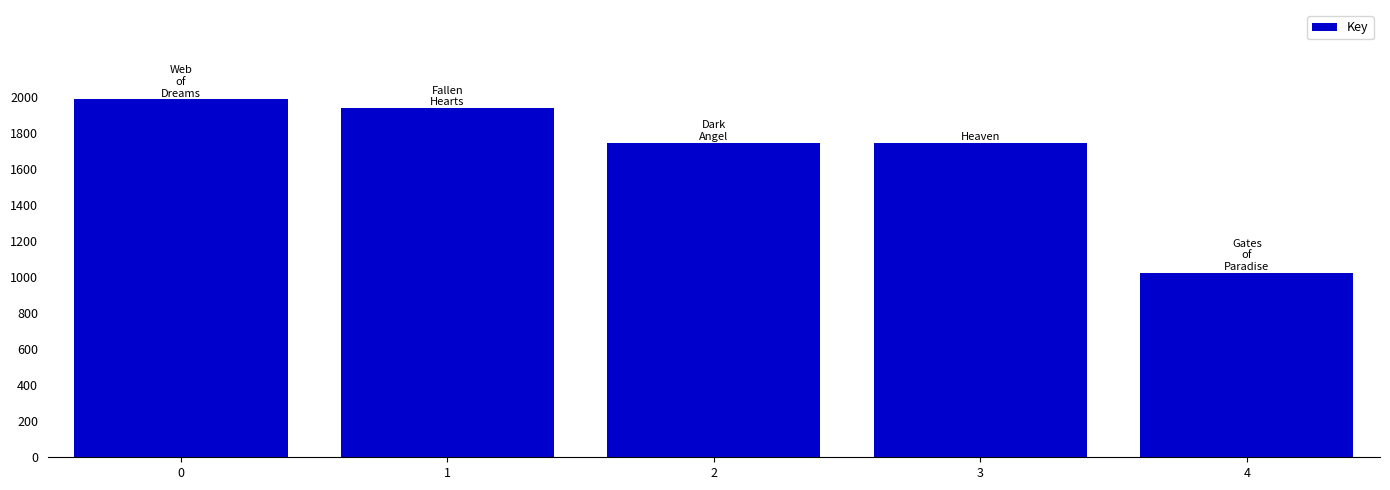

What is the approximate value at 1, to the nearest 10?

1940